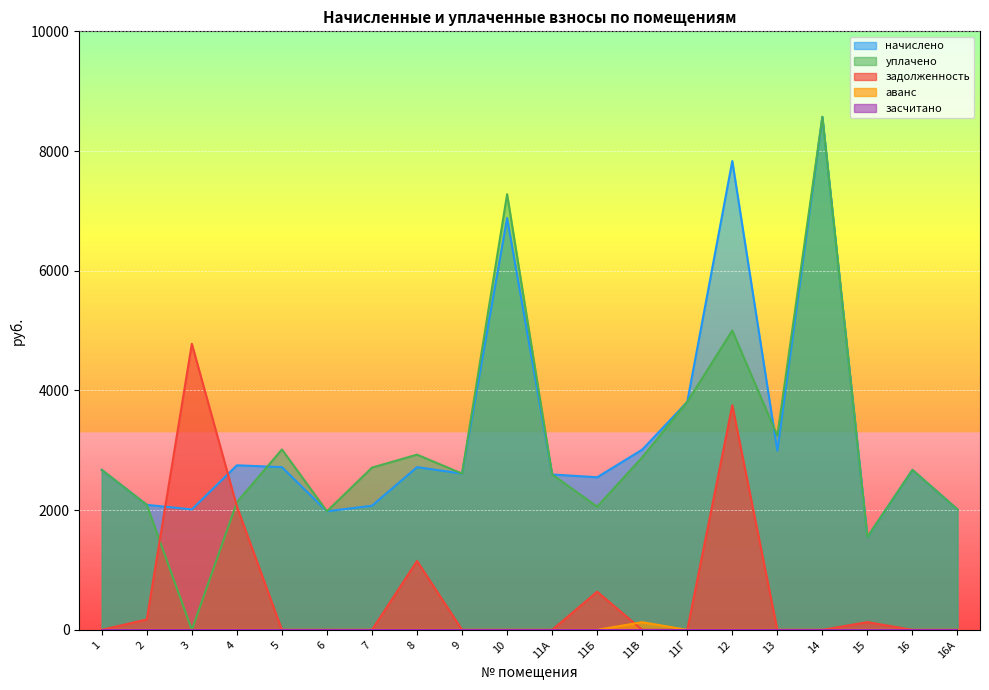

True or false: аванс and начислено intersect in this chart.

False